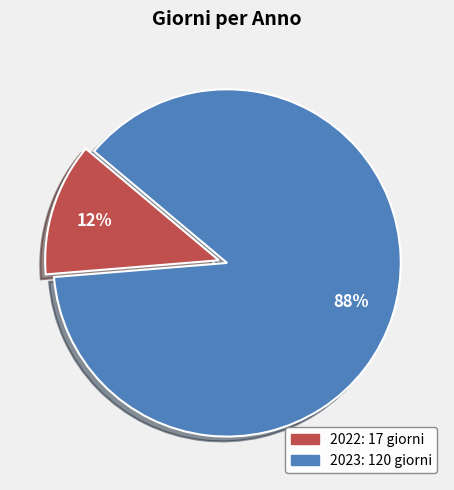

How many segments does this pie chart have?

2